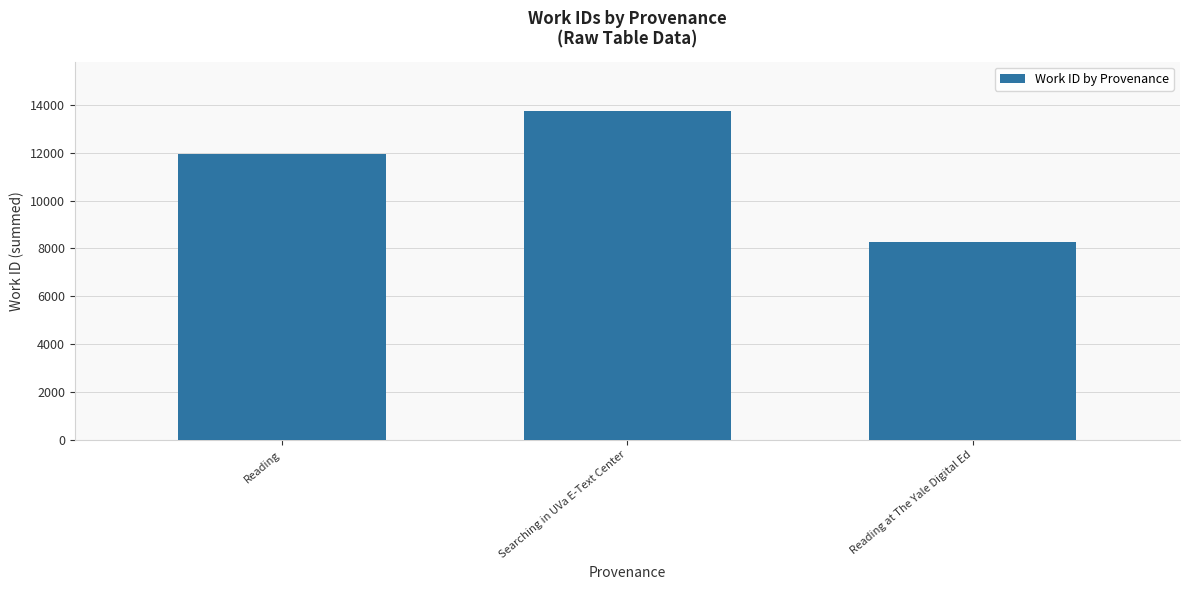

How many distinct data groups are displayed?

1